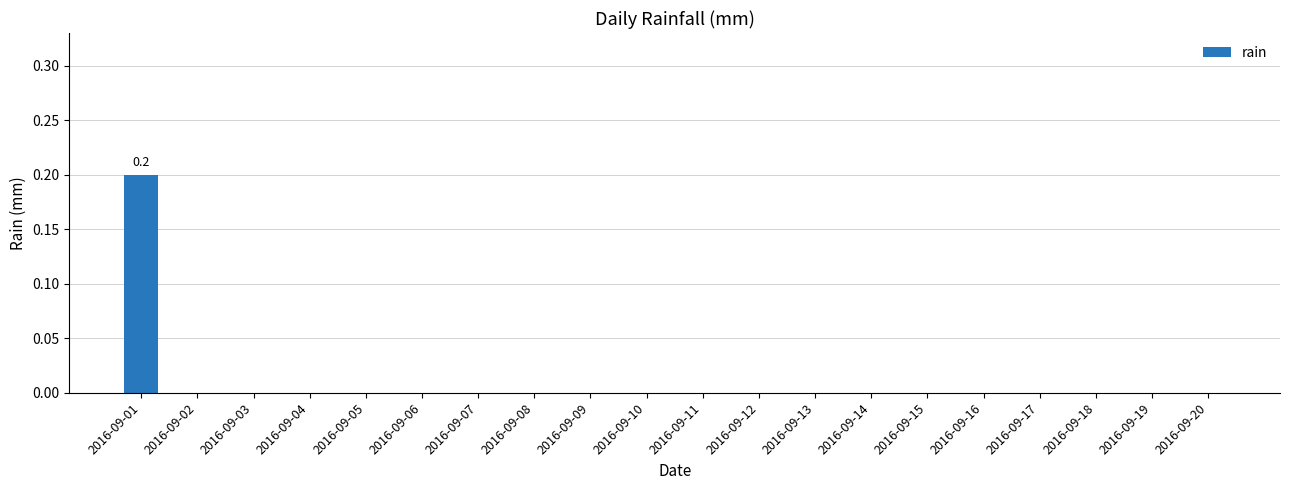

Are the bars horizontal?

No